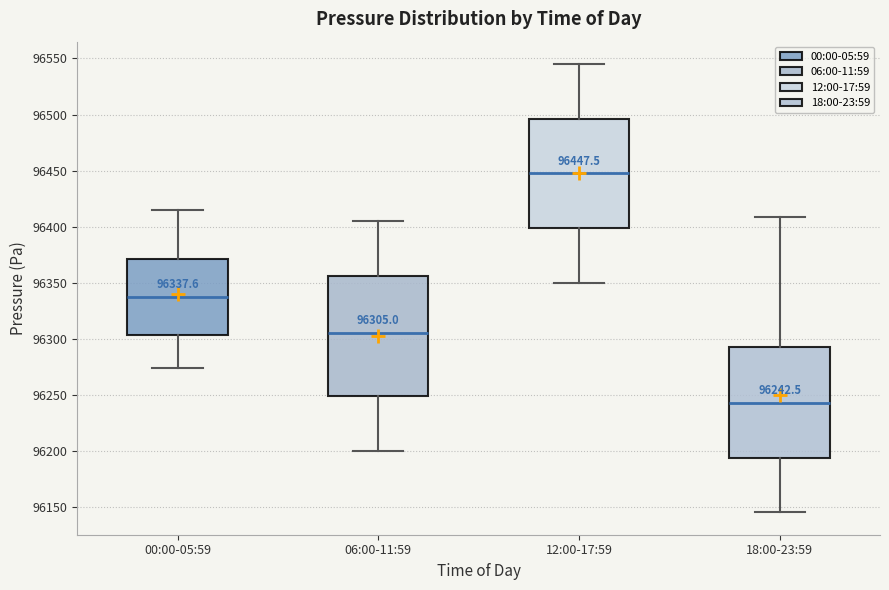

Comparing the boxes themselves (not the whiskers), which one is the tallest?

06:00-11:59